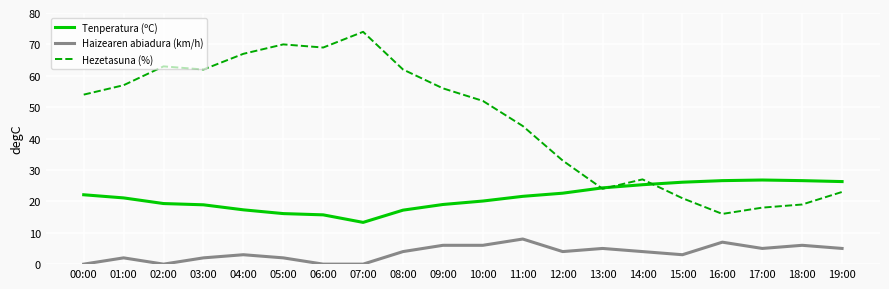

The Haizearen abiadura (km/h) series shows 0.0 at 07:00. True or false?

True